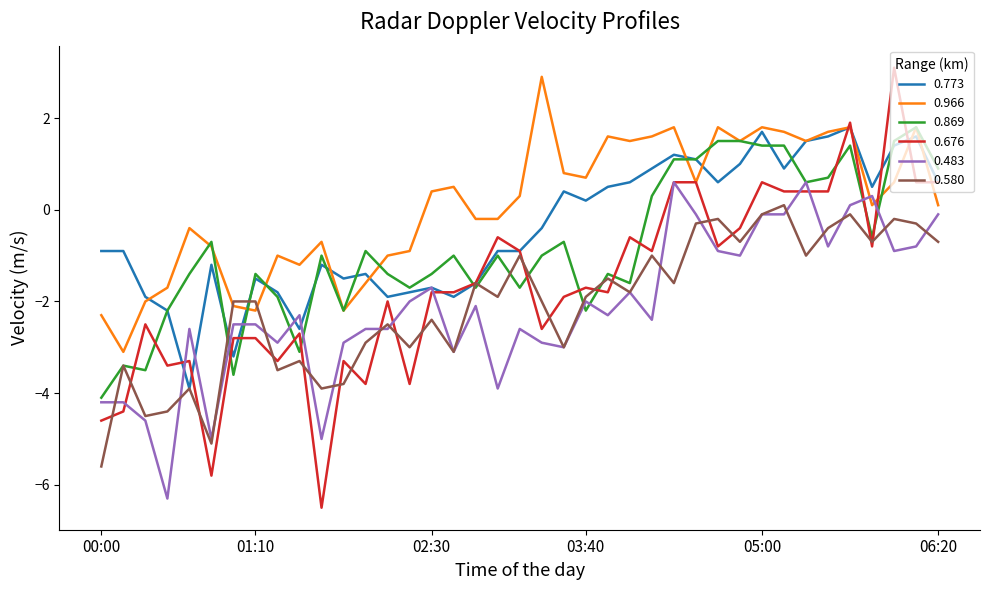

Which series has the widest spread of values?

0.676